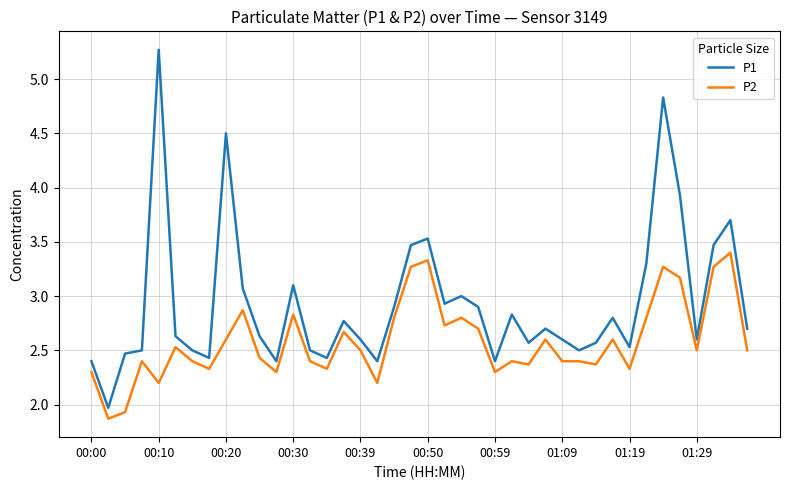

Which series has the largest total across all categories?

P1